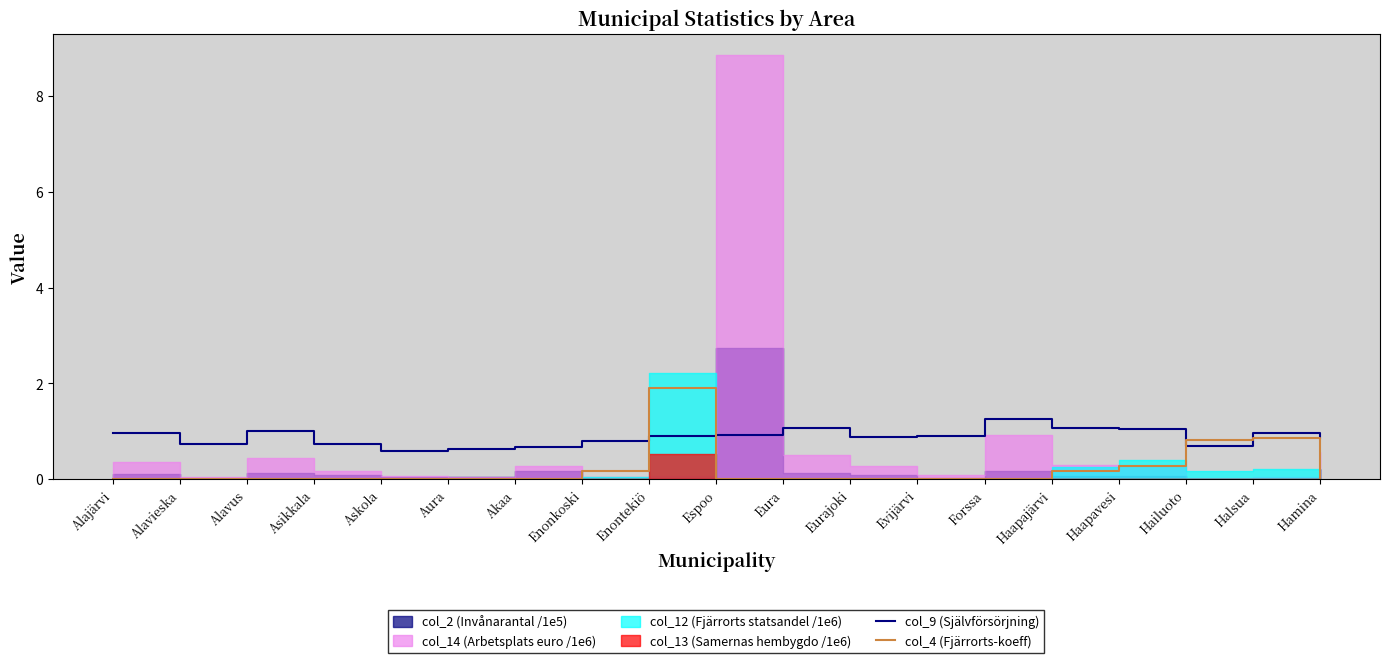

Reading left to right, extract all data points from this chart.

col_9 (Självförsörjning): Alajärvi=1.0	Alavieska=0.7	Alavus=1.0	Asikkala=0.7	Askola=0.6	Aura=0.6	Akaa=0.7	Enonkoski=0.8	Enontekiö=0.9	Espoo=0.9	Eura=1.1	Eurajoki=0.9	Evijärvi=0.9	Forssa=1.3	Haapajärvi=1.1	Haapavesi=1.0	Hailuoto=0.7	Halsua=1.0	Hamina=0.9
col_4 (Fjärrorts-koeff): Alajärvi=0.0	Alavieska=0.0	Alavus=0.0	Asikkala=0.0	Askola=0.0	Aura=0.0	Akaa=0.0	Enonkoski=0.2	Enontekiö=1.9	Espoo=0.0	Eura=0.0	Eurajoki=0.0	Evijärvi=0.0	Forssa=0.0	Haapajärvi=0.2	Haapavesi=0.3	Hailuoto=0.8	Halsua=0.9	Hamina=0.0